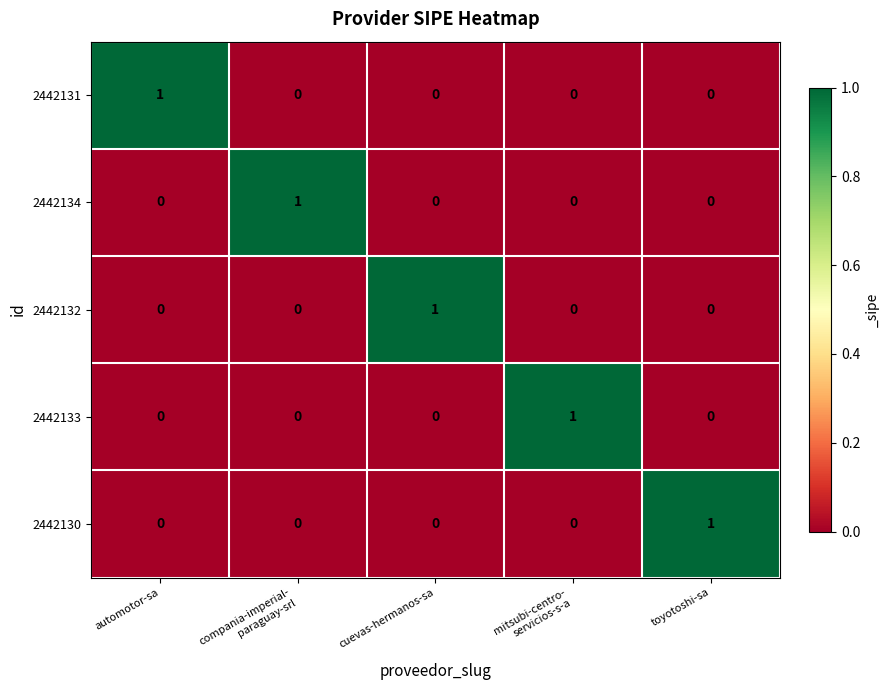

How many distinct data groups are displayed?

5